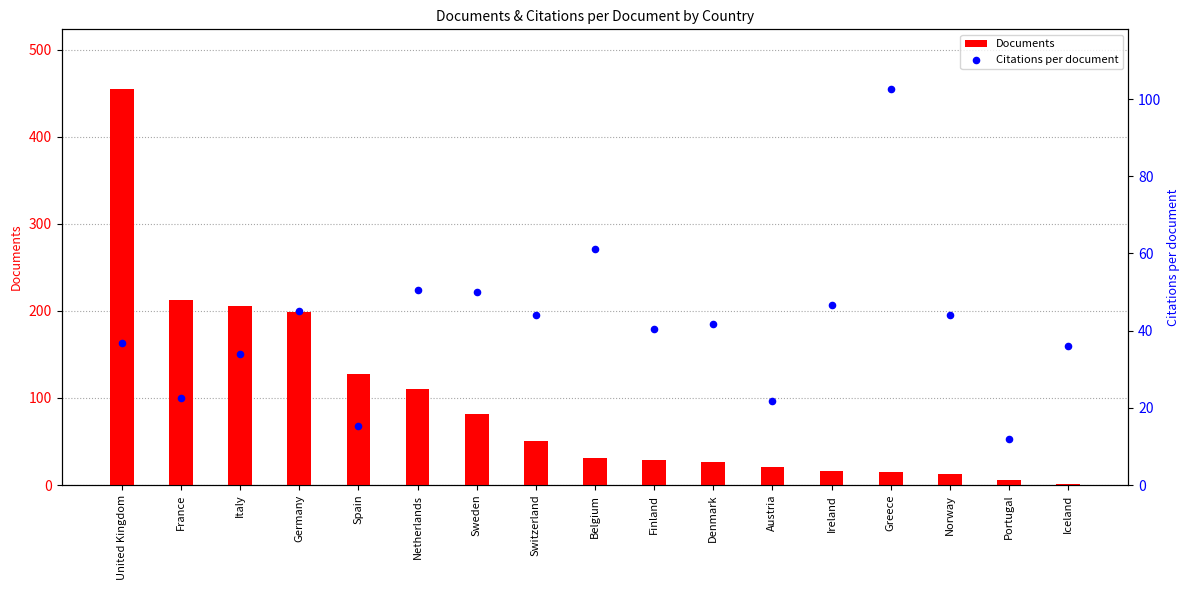

Is the value of Documents at Iceland greater than the value of Citations per document at Greece?

No